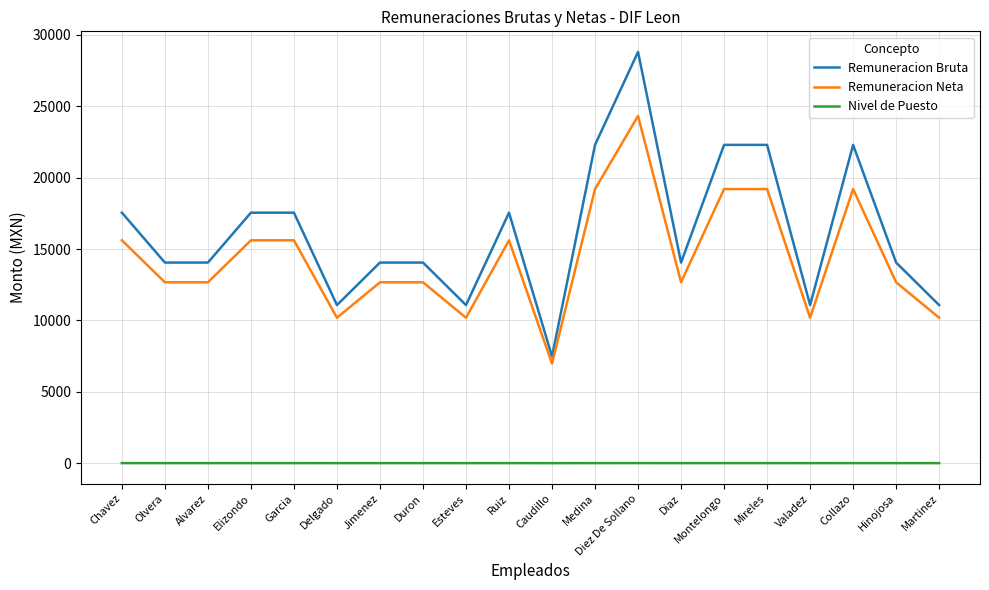

What is the lowest value of the Remuneracion Neta series?

6977.8